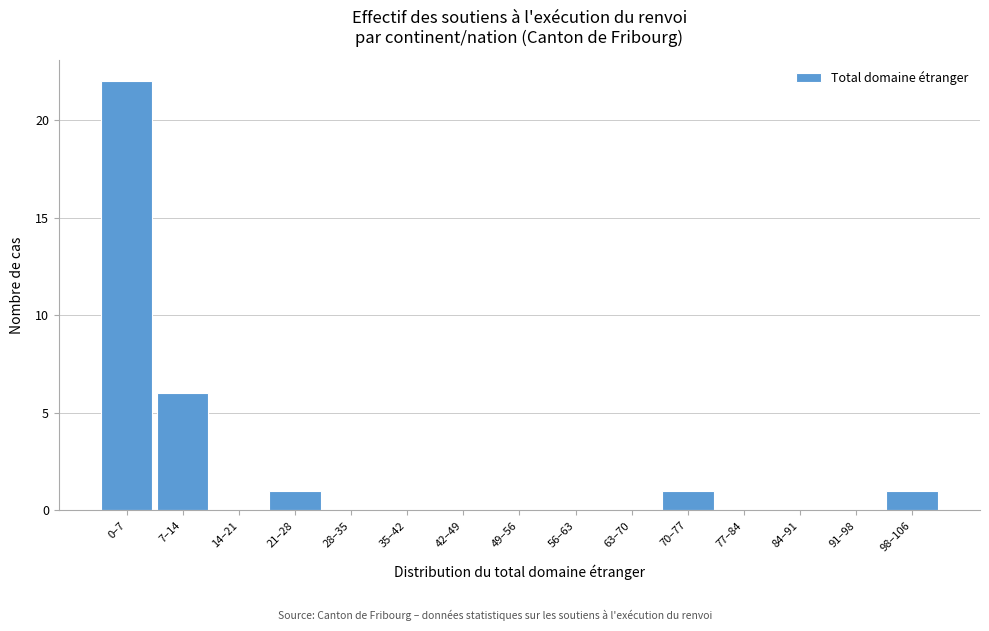

Reading left to right, what are all the values shown in this chart?

0–7=22	7–14=6	14–21=0	21–28=1	28–35=0	35–42=0	42–49=0	49–56=0	56–63=0	63–70=0	70–77=1	77–84=0	84–91=0	91–98=0	98–106=1